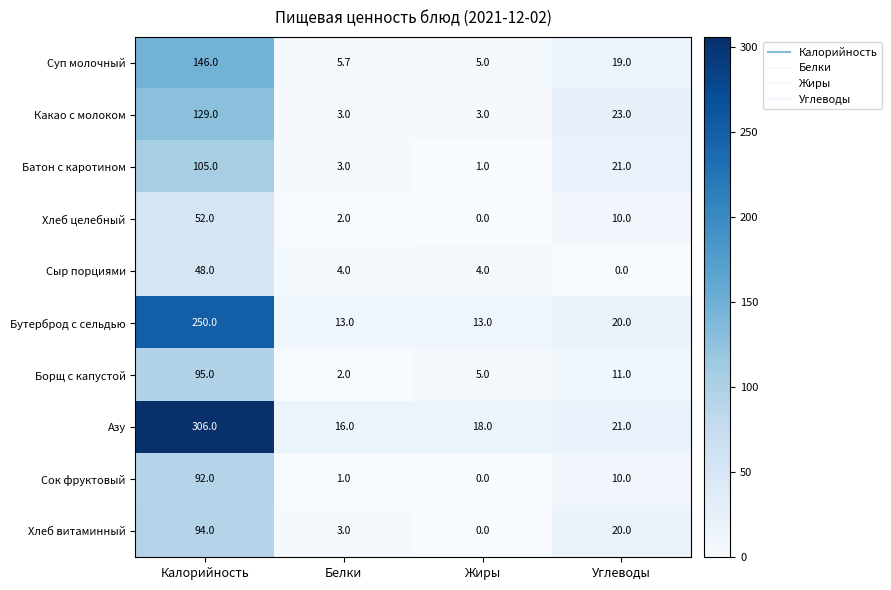

What is the lowest value of the Какао с молоком series?

3.0